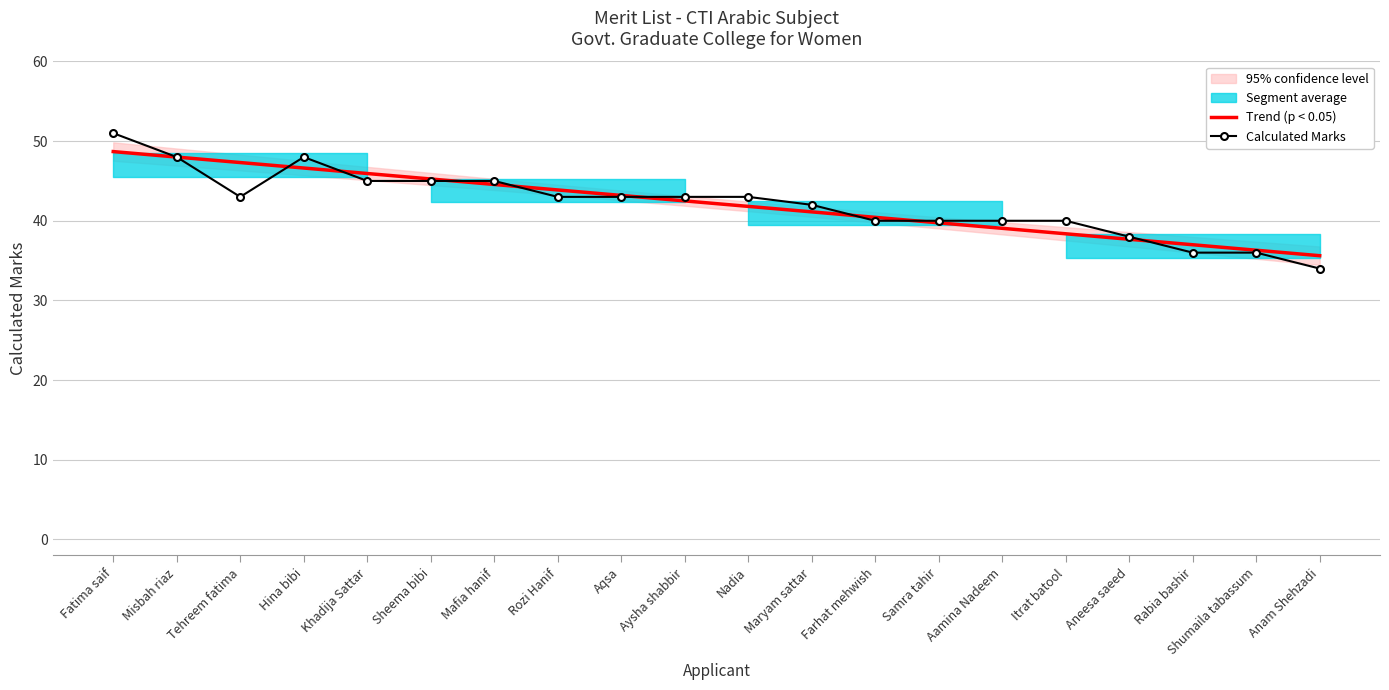

What is the sum of all Calculated Marks values?

843.0